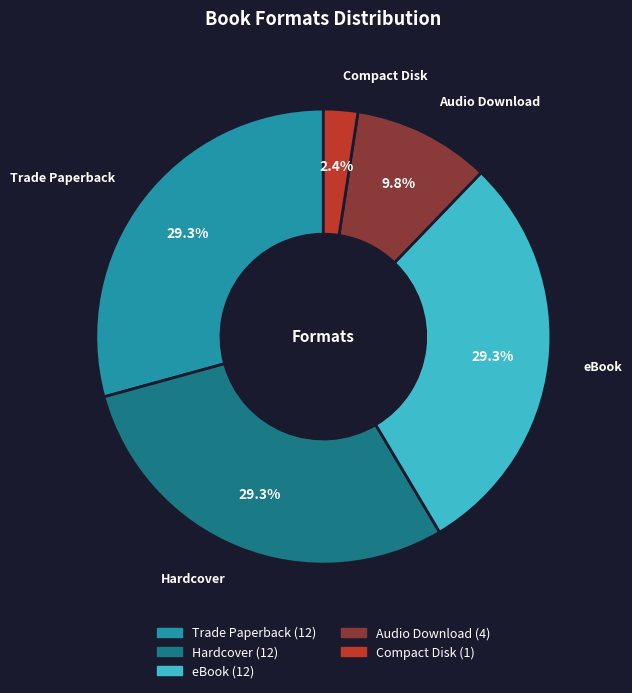

Which has a higher value, Audio Download or Trade Paperback?

Trade Paperback